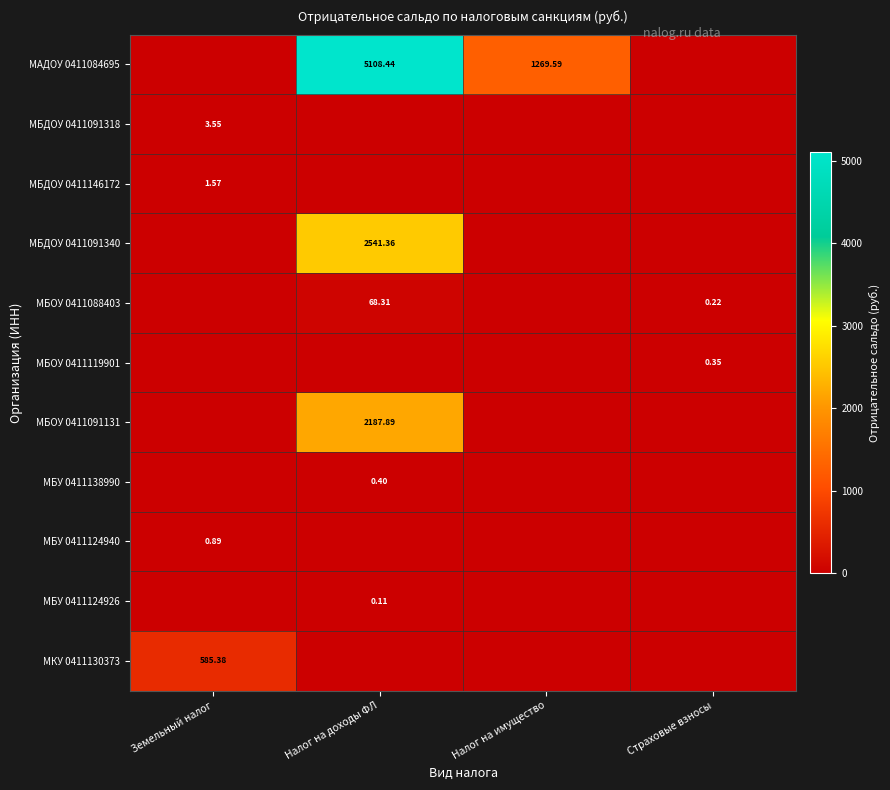

How many distinct data groups are displayed?

11